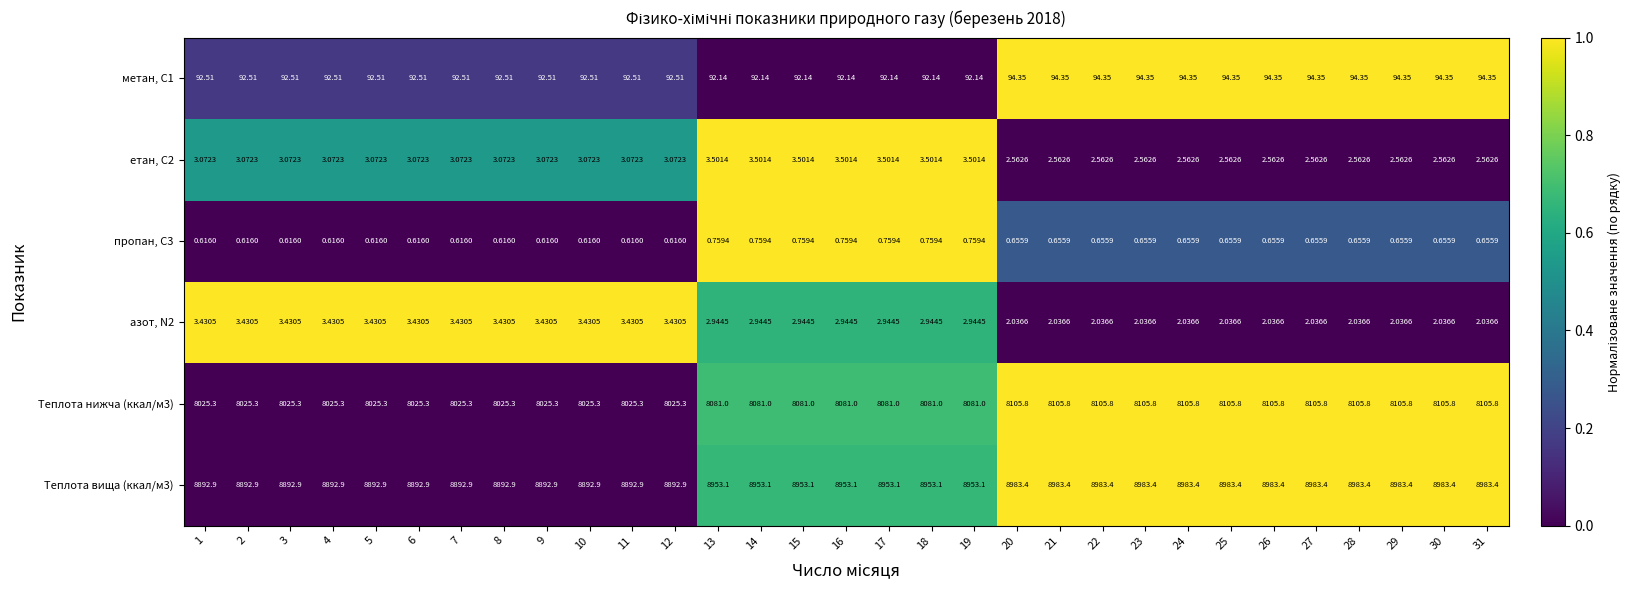

Which series has the largest range (max minus min)?

Теплота вища (ккал/м3)